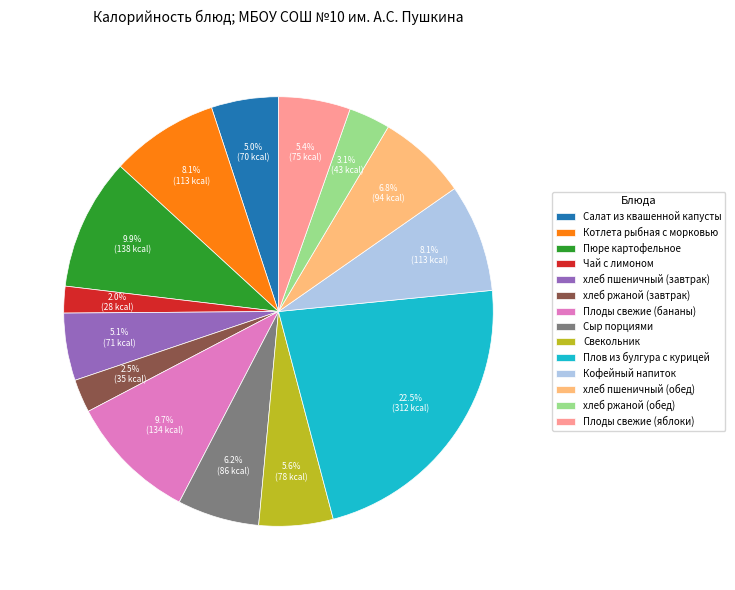

To the nearest percent, what percentage of the pie is Плоды свежие (бананы)?

10%